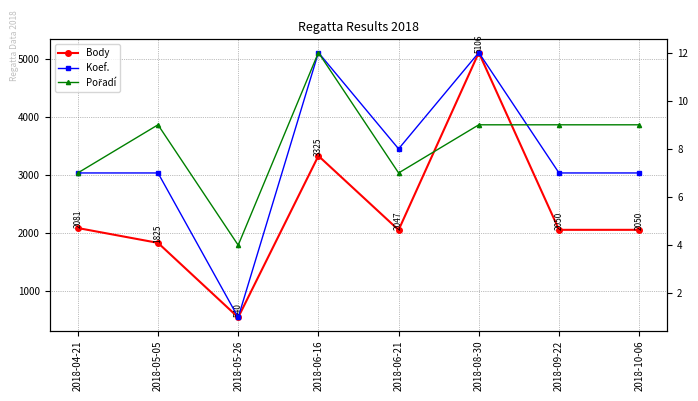

What is the approximate value of Koef. at 2018-09-22, to the nearest 10?

10